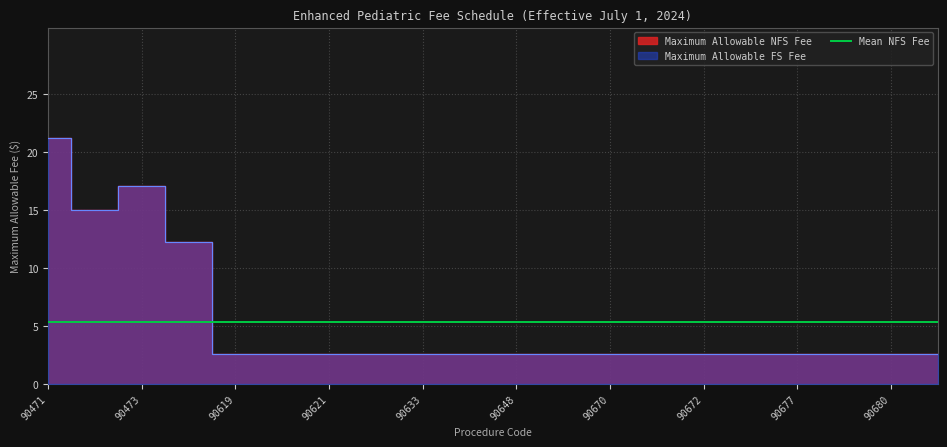

Does the chart display data point markers on the line(s)?

No